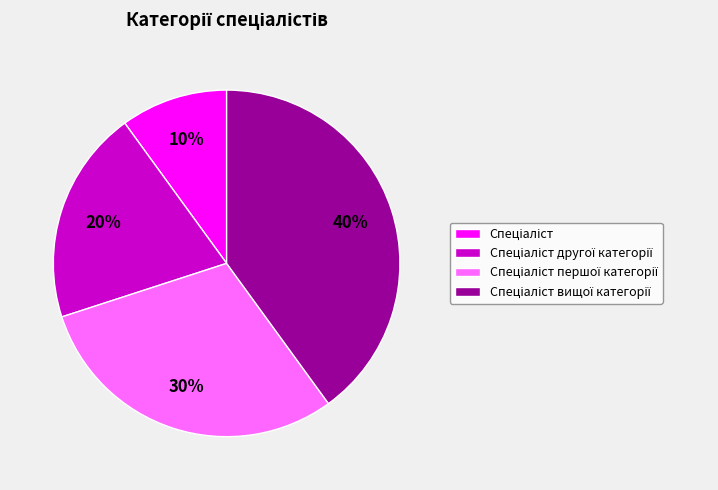

How many segments does this pie chart have?

4